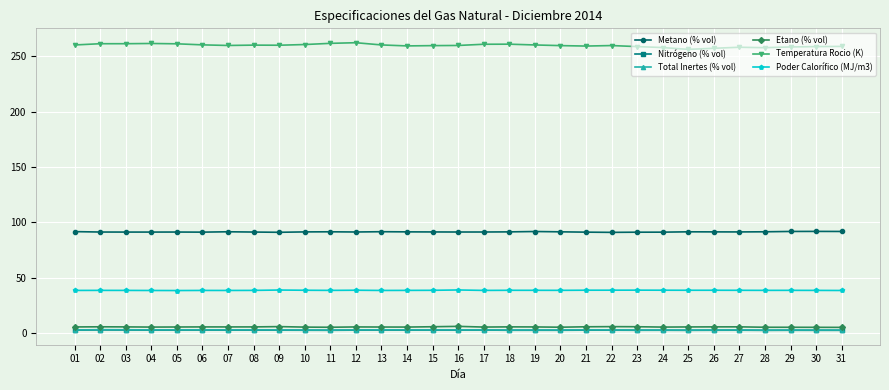

Which series has the largest range (max minus min)?

Temperatura Rocio (K)